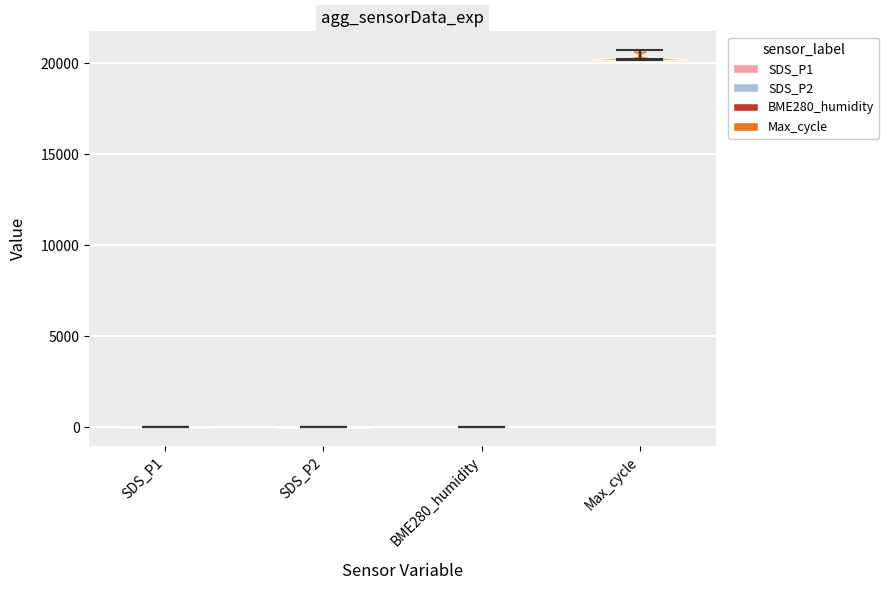

What is the lowest point the violin for Max_cycle reaches on the y-axis? The values are not printed on the chart, so give them approximately, as read against the axis.

20000